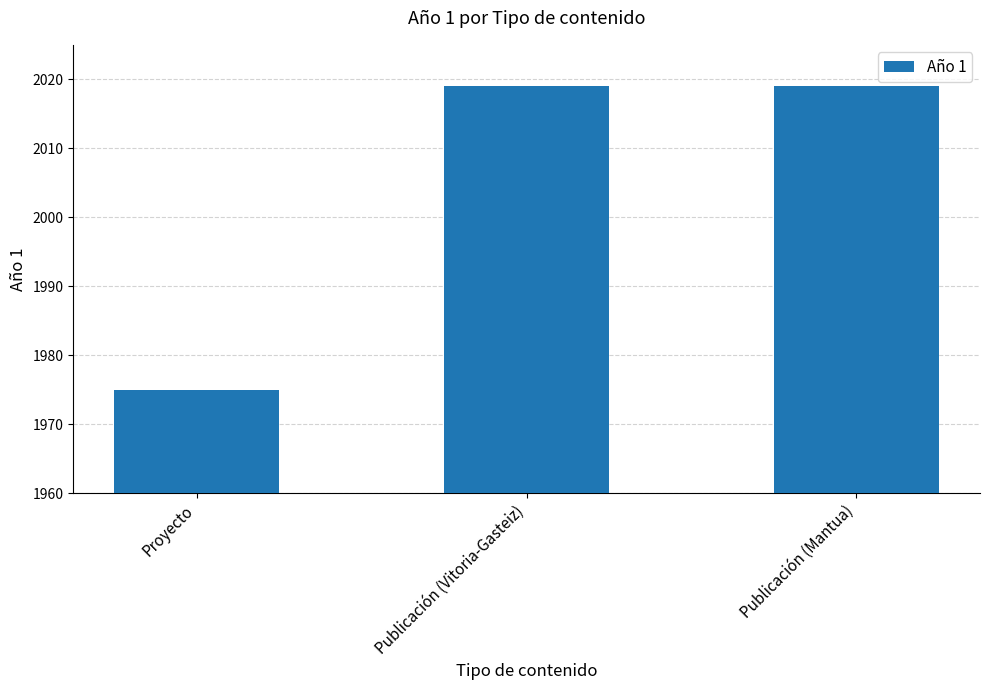

How many data points does each series have?

3